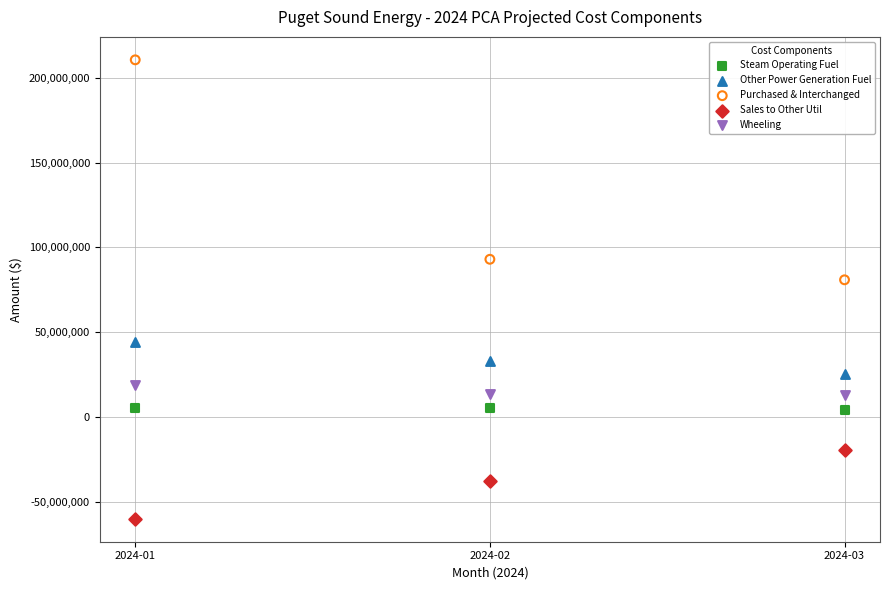

What are all the series names shown in the legend?

Steam Operating Fuel, Other Power Generation Fuel, Purchased & Interchanged, Sales to Other Util, Wheeling